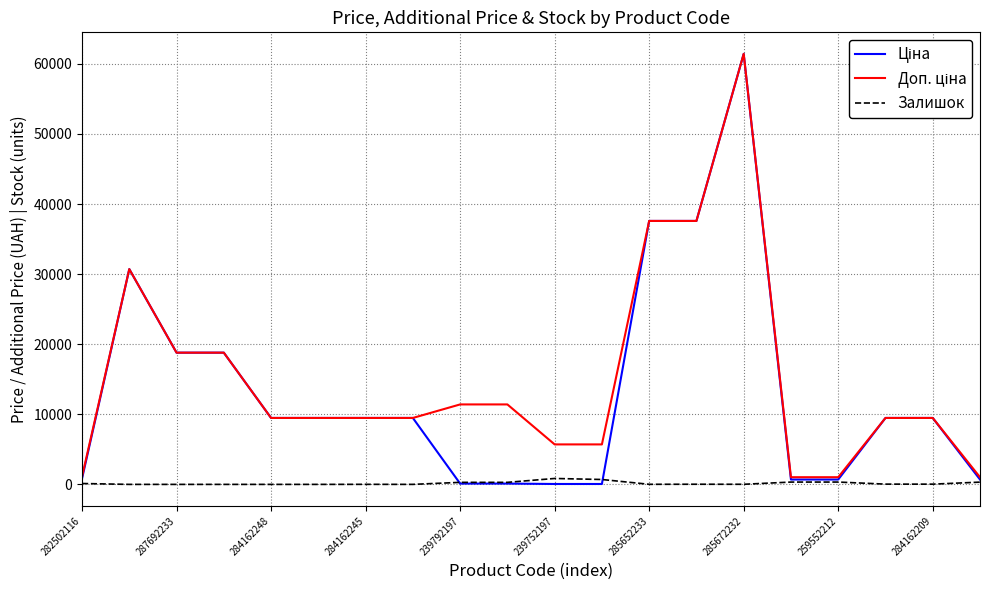

Which category has the highest value across all series?

285672232